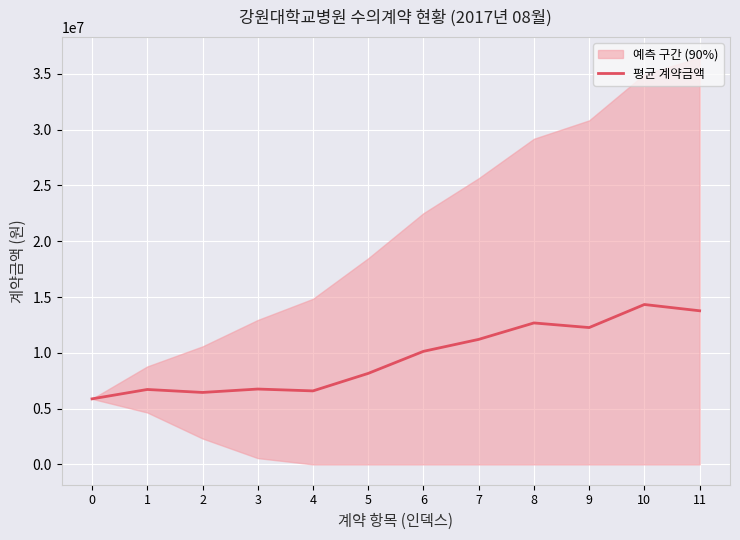

What value does the data have at 1?

6714400.0